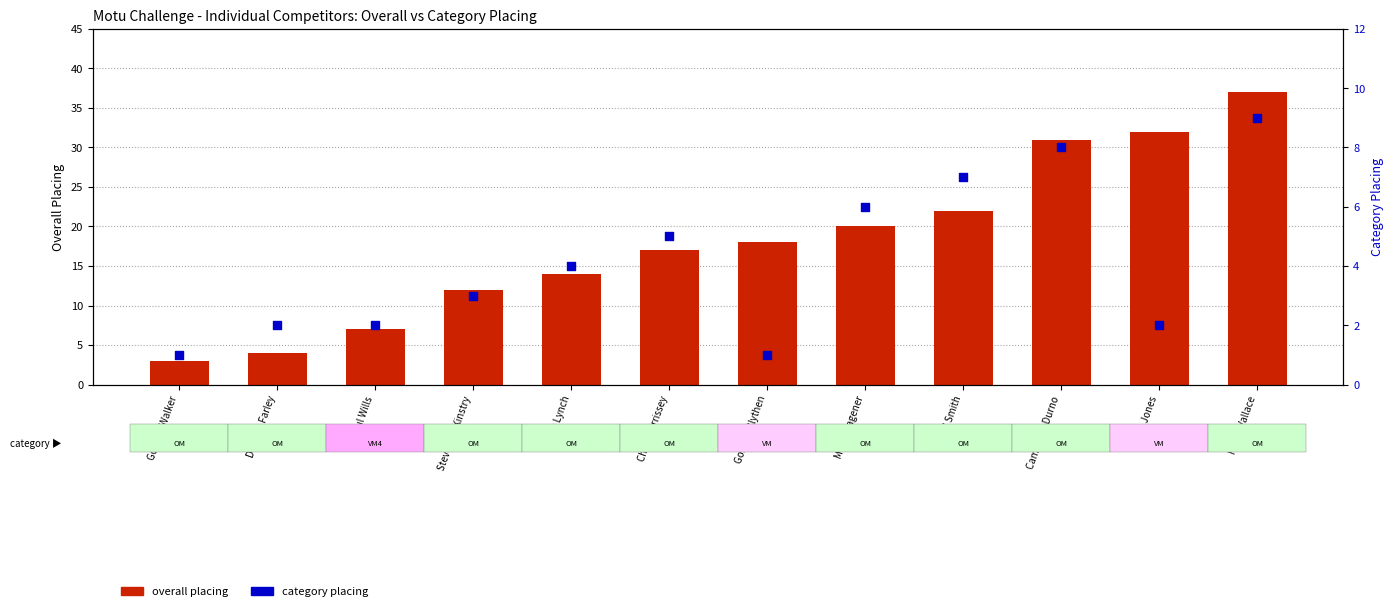

At how many categories does at least one series exceed 15?

7